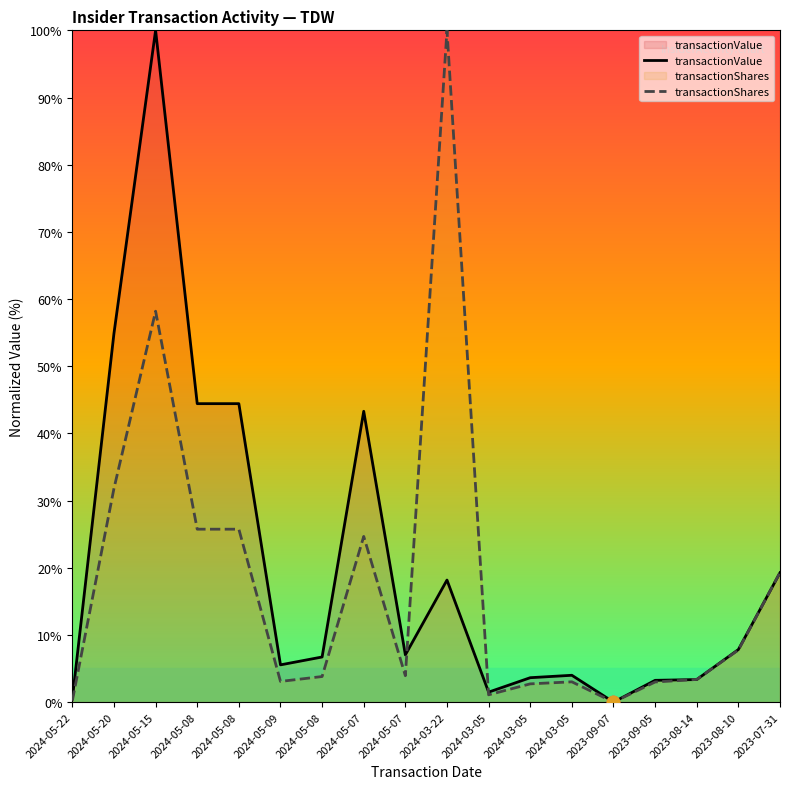

Is the value of transactionShares at 2024-05-15 greater than the value of transactionValue at 2024-05-20?

Yes